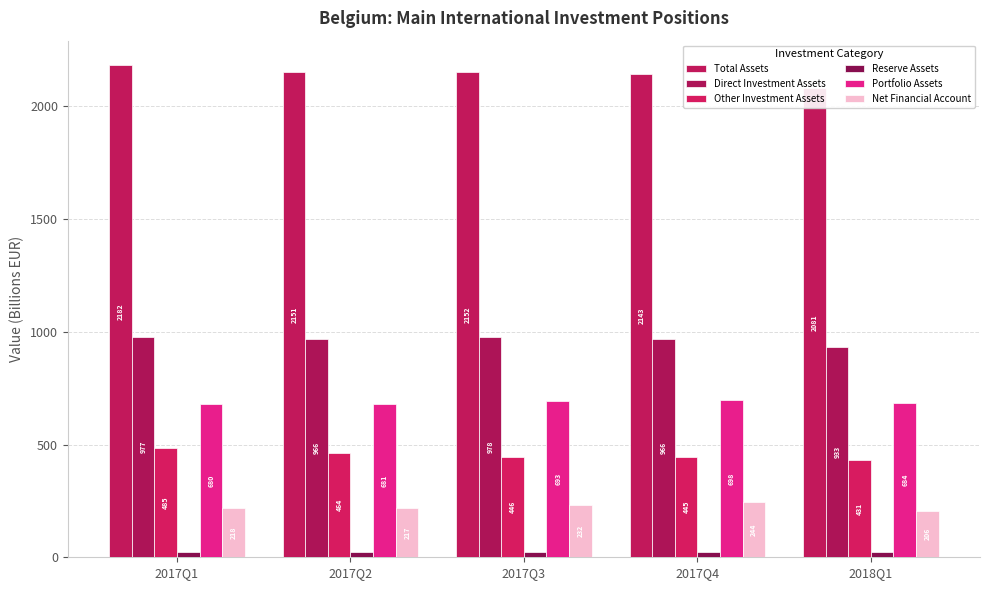

List the labels in order of Total Assets value, largest first.

2017Q1, 2017Q3, 2017Q2, 2017Q4, 2018Q1